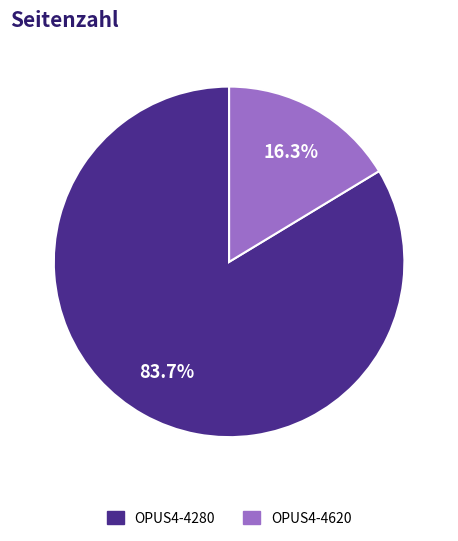

Rank the categories by value from highest to lowest.

OPUS4-4280, OPUS4-4620